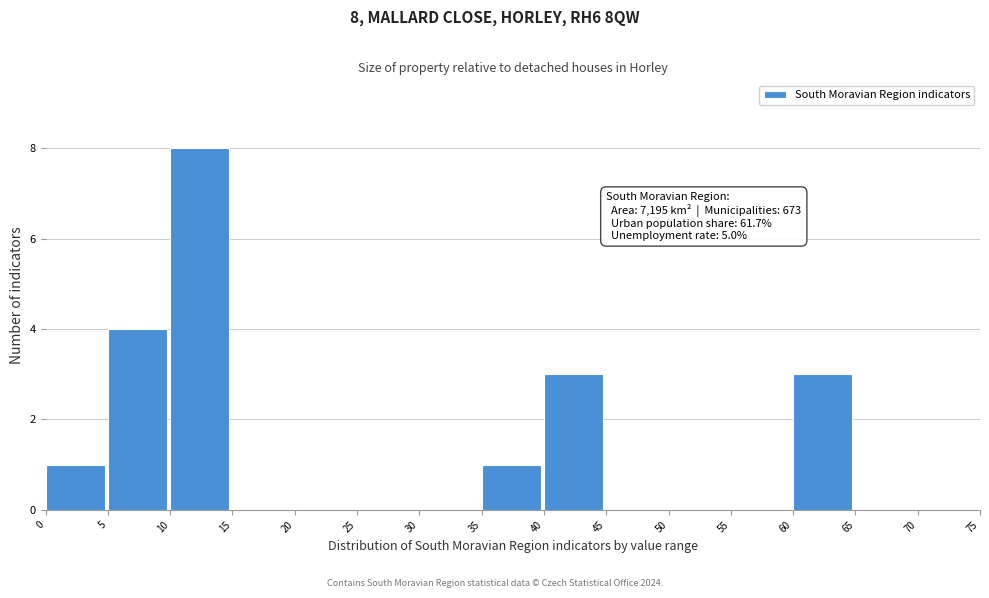

Over which range of the x-axis is the bar tallest?

10 to 15